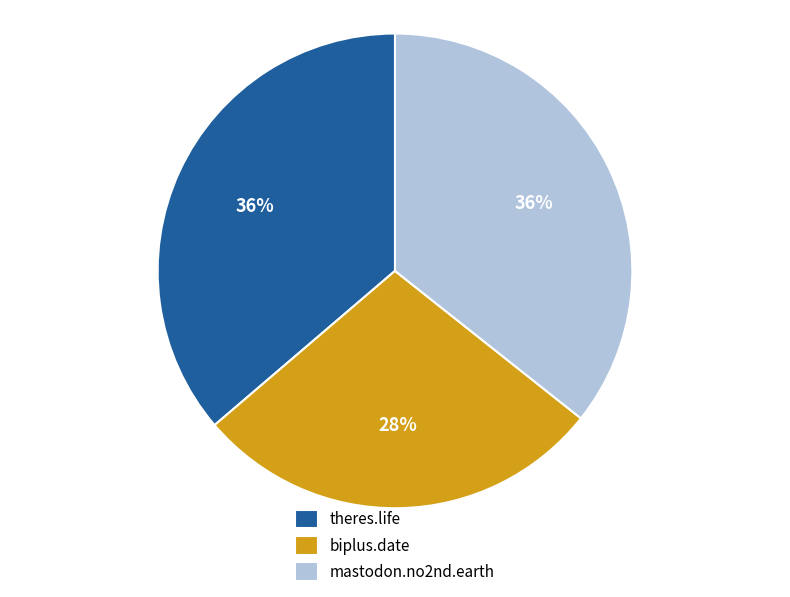

How many slices are in this pie chart?

3